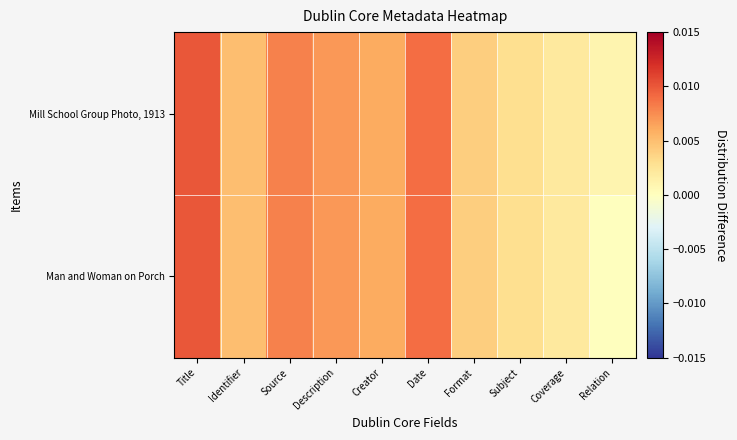

At how many categories does at least one series exceed 0?

10